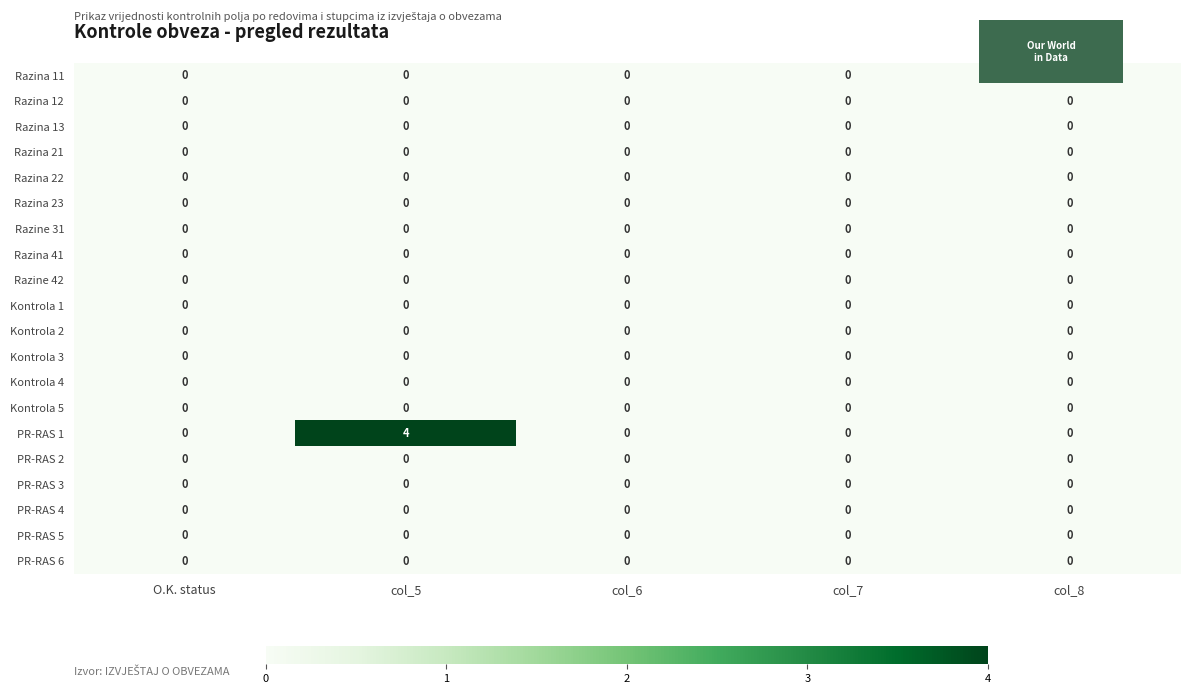

At which category is the sum across all series the highest?

col_5